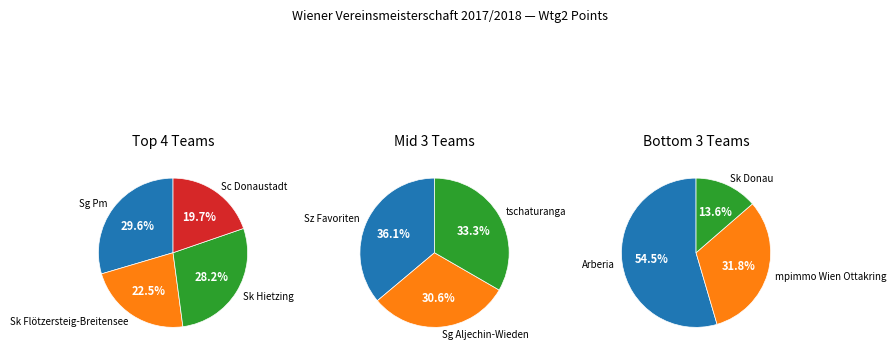

How many slices are in this pie chart?

10